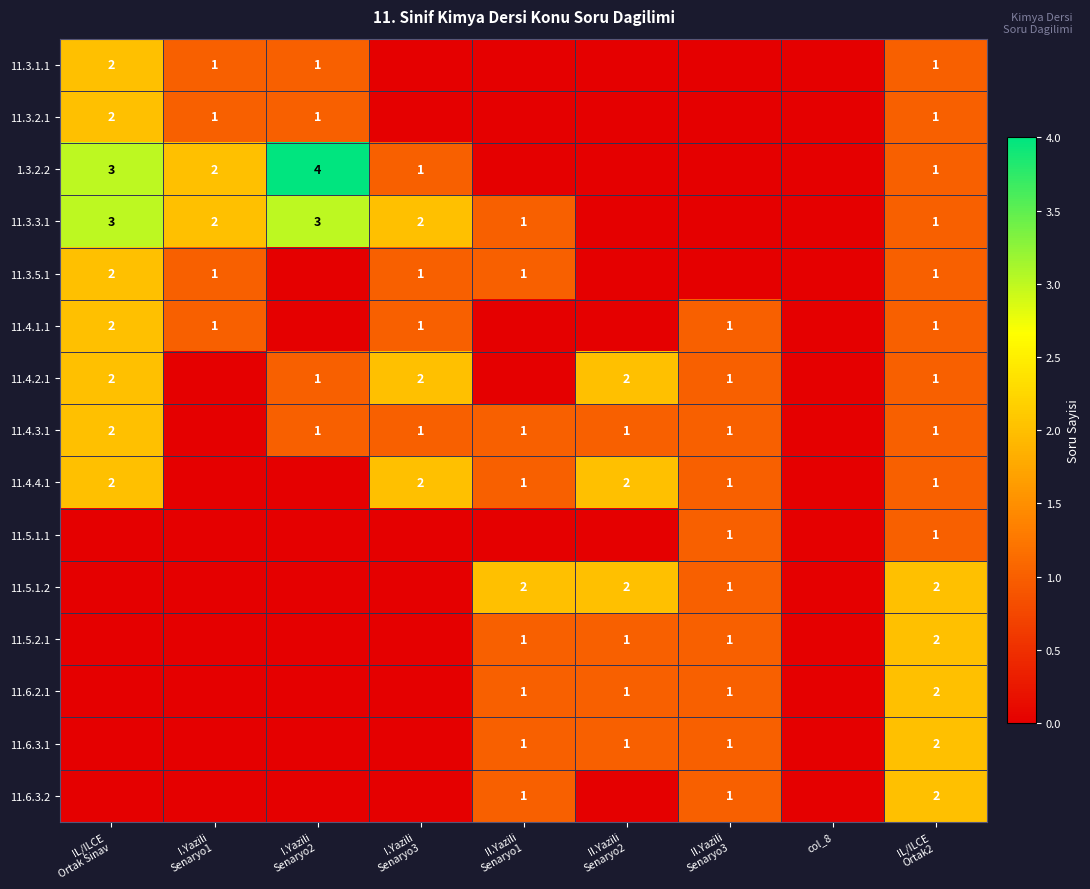

How many categories are shown in the chart?

9